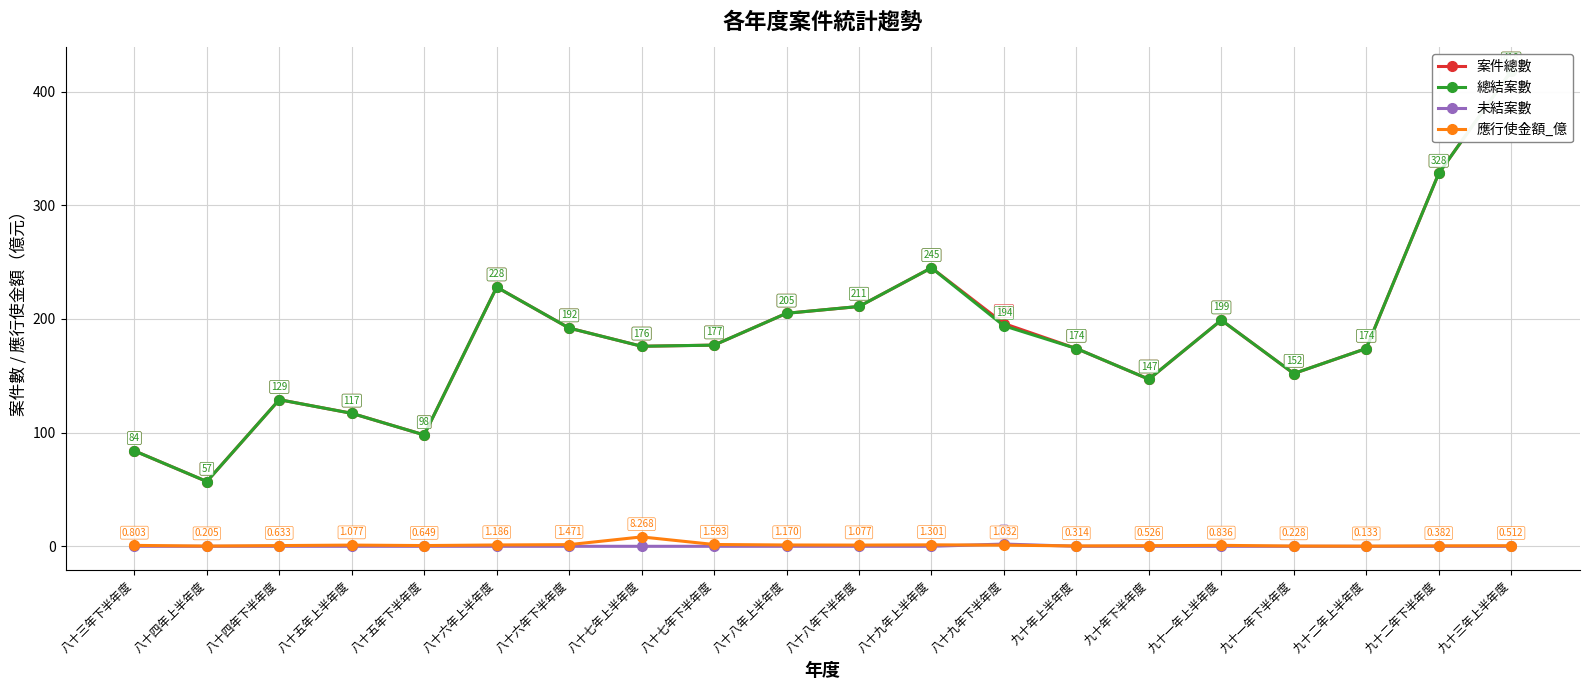

What is the difference between the highest and lowest values at 九十三年上半年度?

418.0